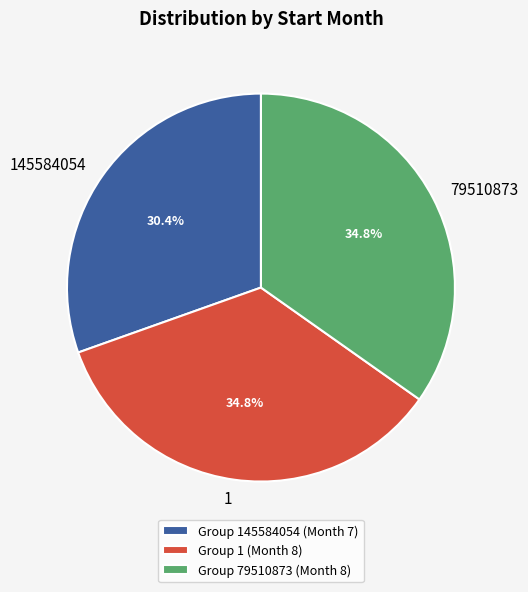

Does 79510873 account for over 50% of the chart?

No